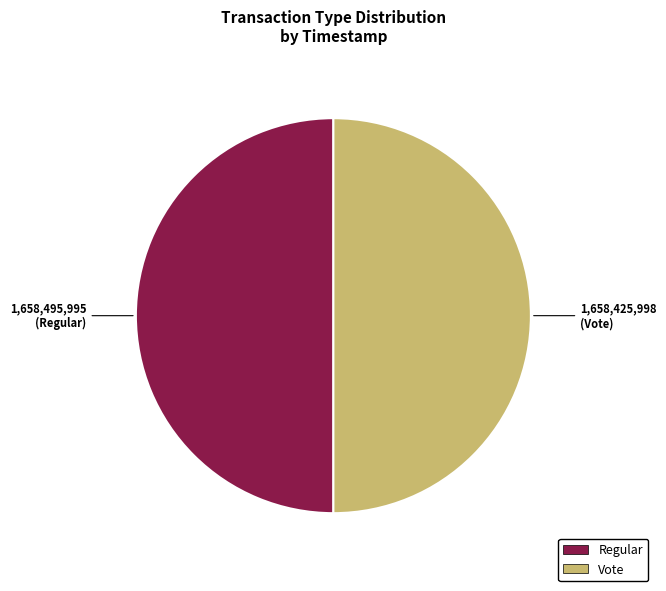

What is the ratio of the value at Vote to the value at Regular?

1.0